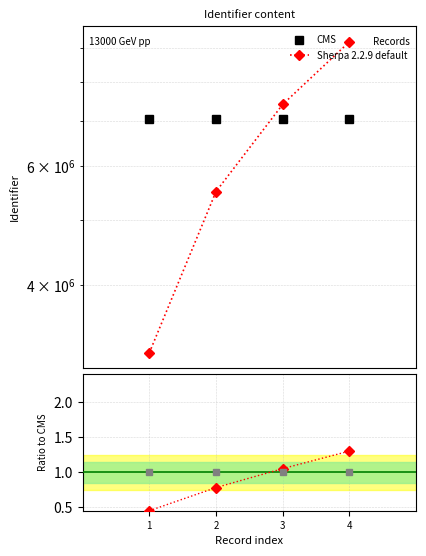

At which category is the sum across all series the highest?

4